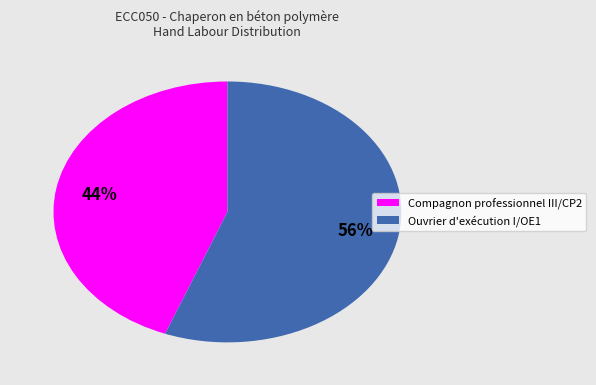

Which category has the smallest portion of the pie?

Compagnon professionnel III/CP2